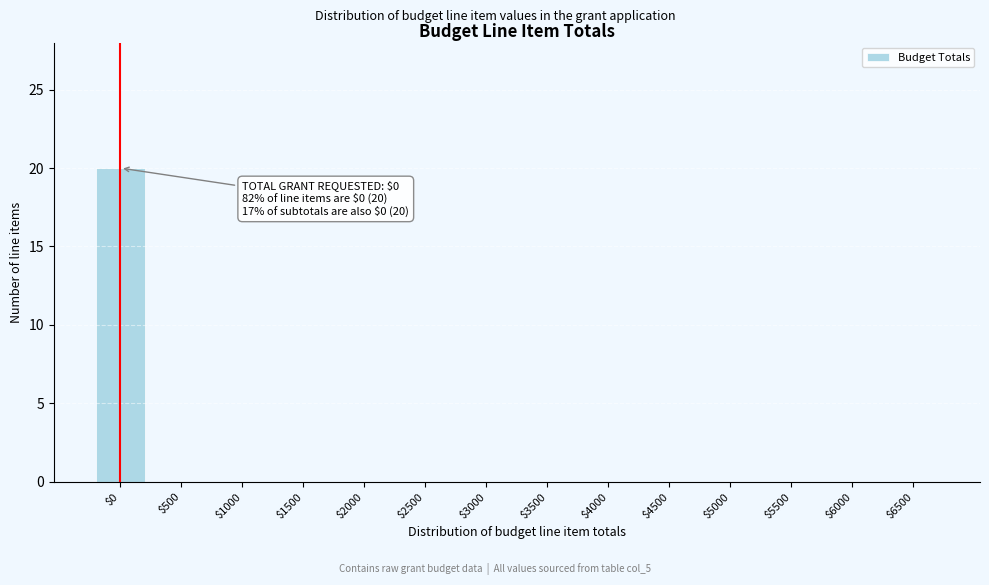

The chart shows a value of 0 at $1500. True or false?

True